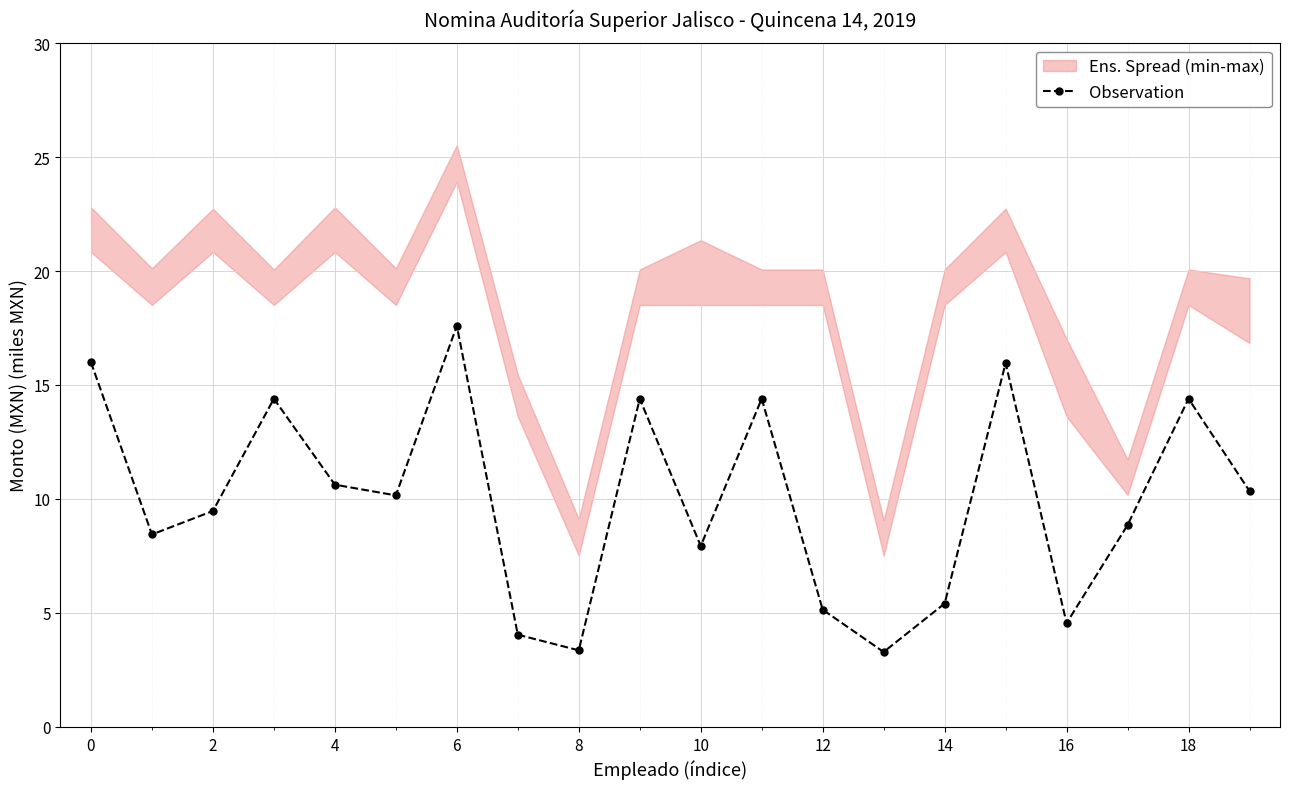

How many lines are shown in the chart?

1